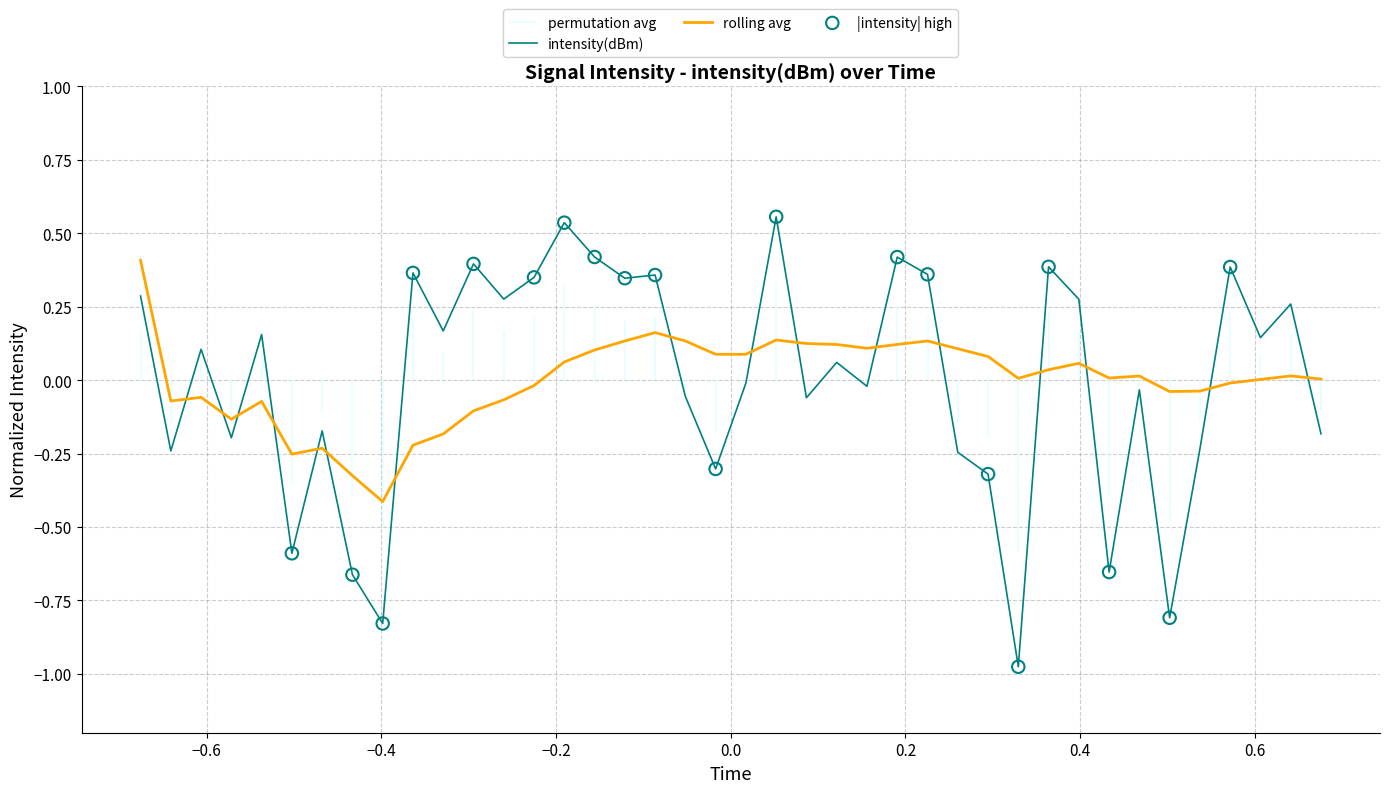

Which series reaches the minimum Y coordinate?

intensity(dBm)